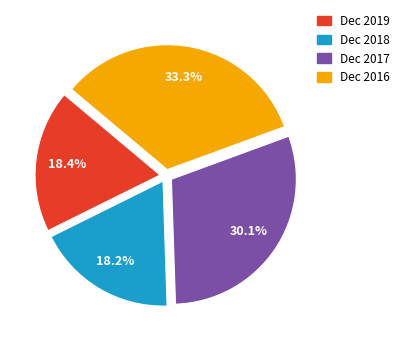

Which slice is the largest?

Dec 2016